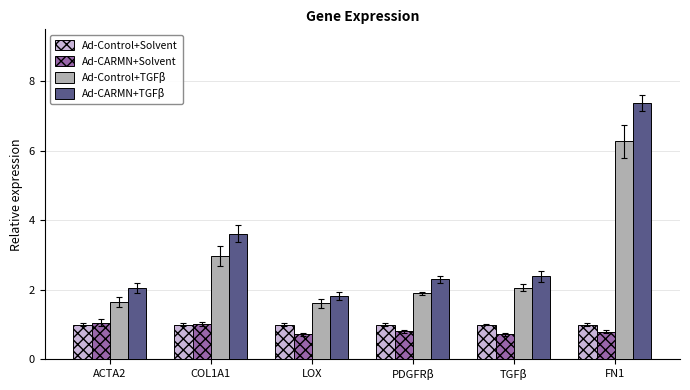

At which label does Ad-Control+TGFβ reach its peak?

FN1